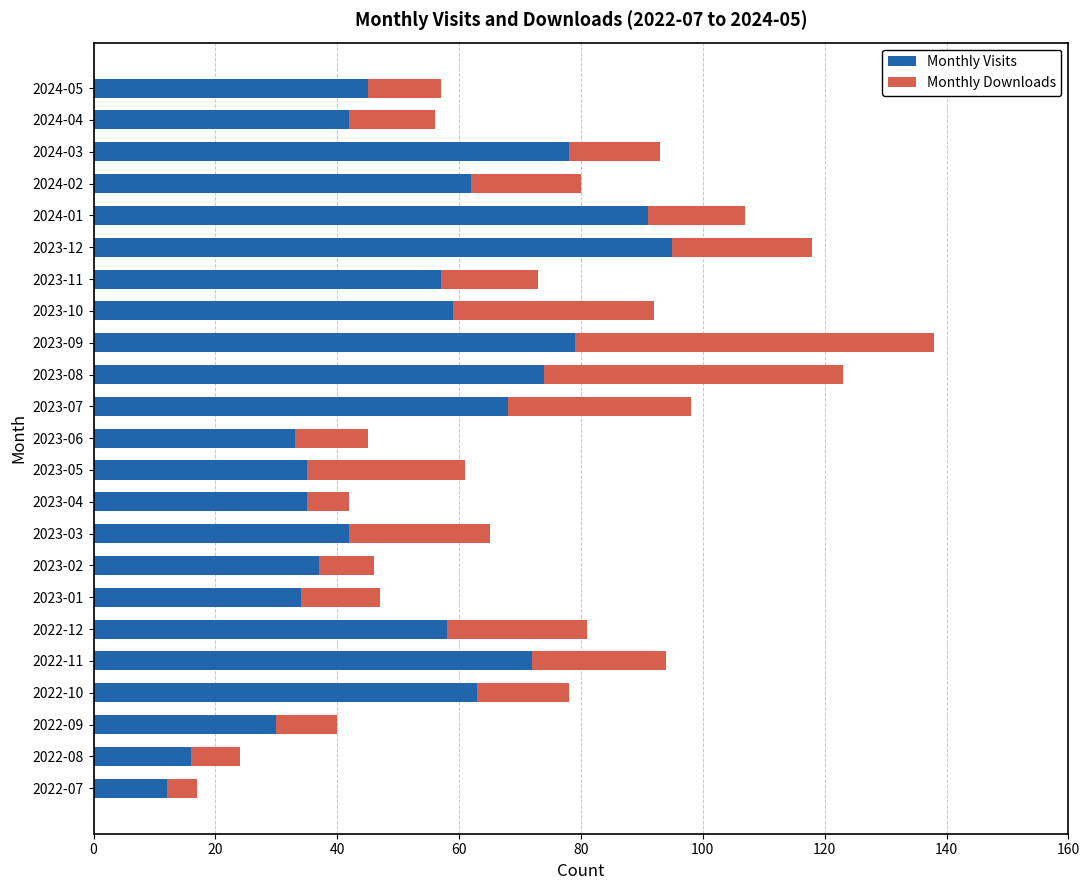

Count the number of data series in this chart.

2